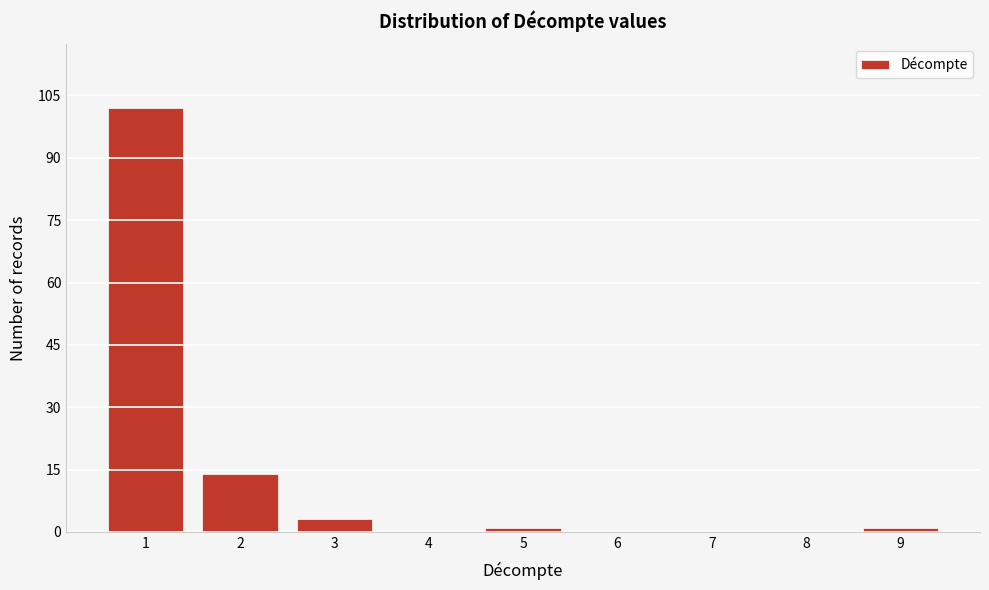

Reading left to right, list every bar in this chart as the range it spans on the x-axis followed by its height. The values are not printed on the chart, so give them approximately, as read against the axis.

0.5 to 1.5: 102
1.5 to 2.5: 14
2.5 to 3.5: 4
3.5 to 4.5: 0
4.5 to 5.5: under 2
5.5 to 6.5: 0
6.5 to 7.5: 0
7.5 to 8.5: 0
8.5 to 9.5: under 2